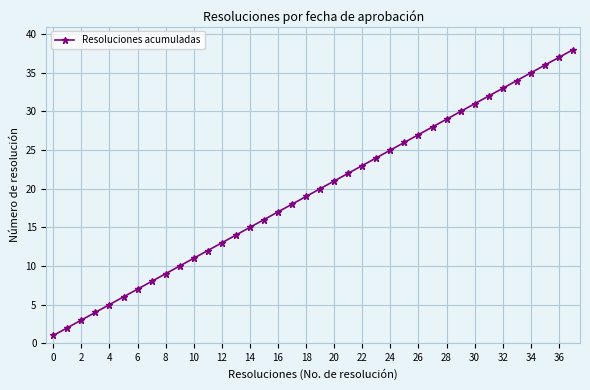

Is this an area chart (filled region under the line)?

No